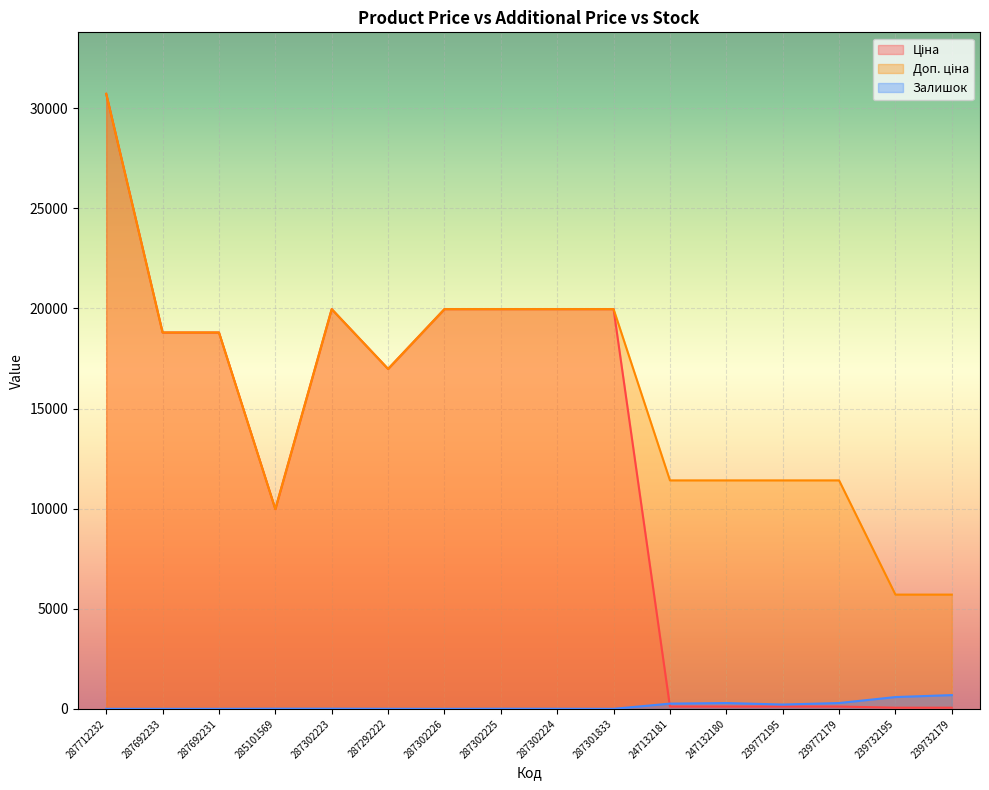

True or false: Ціна has a value of 57.0 at 239732195.

True